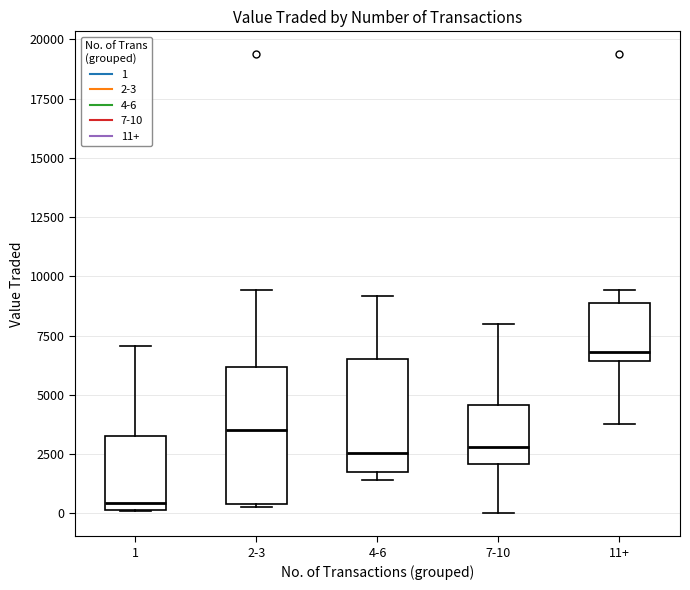

Which box has the lowest median line?

1